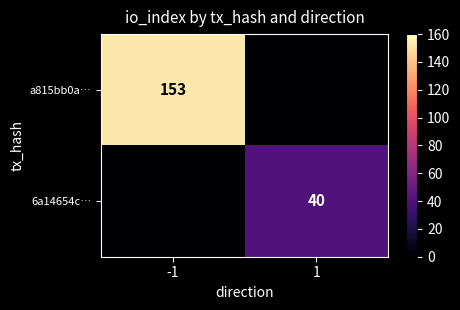

Is it true that a815bb0a… equals 153 at -1?

True